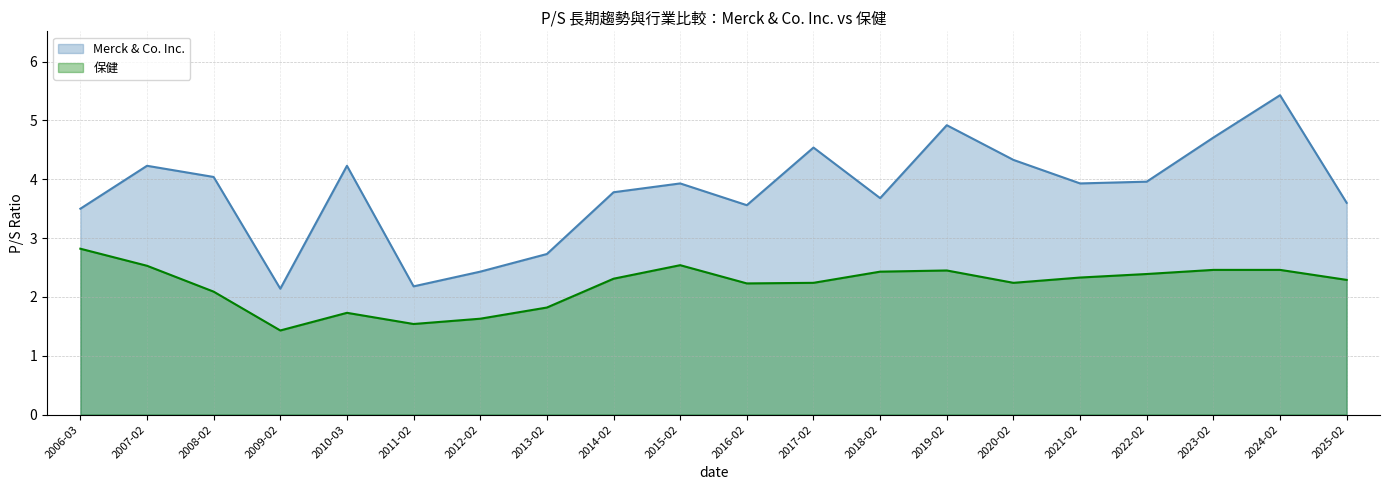

Reading right to left, list all the values displayed in this chart.

Merck & Co. Inc.: 3.6	5.4	4.7	4.0	3.9	4.3	4.9	3.7	4.5	3.6	3.9	3.8	2.7	2.4	2.2	4.2	2.1	4.0	4.2	3.5
保健: 2.3	2.5	2.5	2.4	2.3	2.2	2.5	2.4	2.2	2.2	2.5	2.3	1.8	1.6	1.5	1.7	1.4	2.1	2.5	2.8